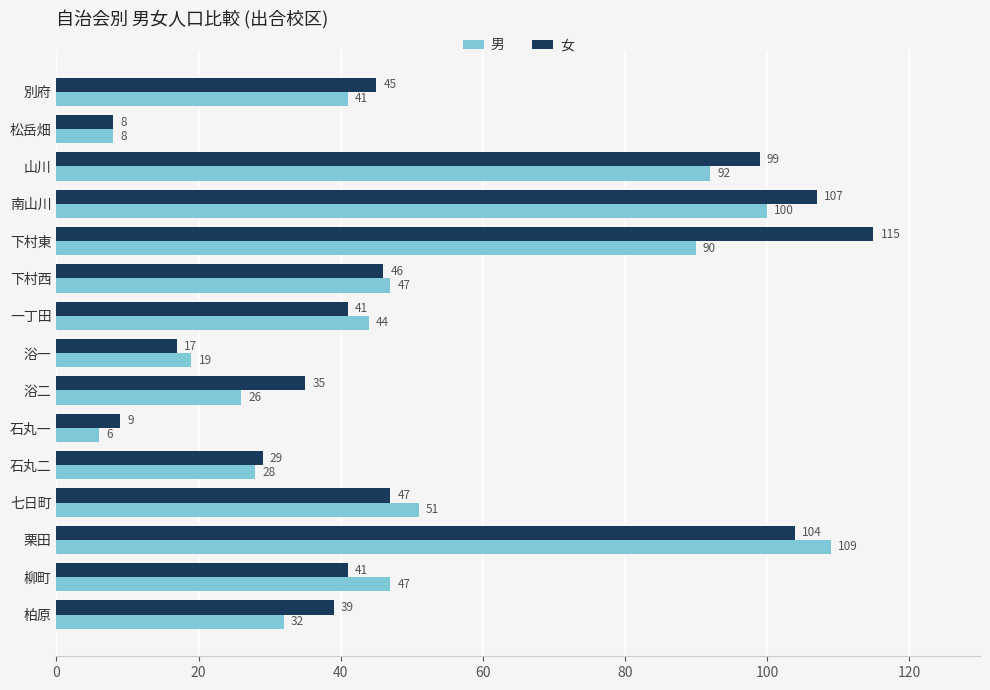

Is it true that 男 equals 51 at 七日町?

True